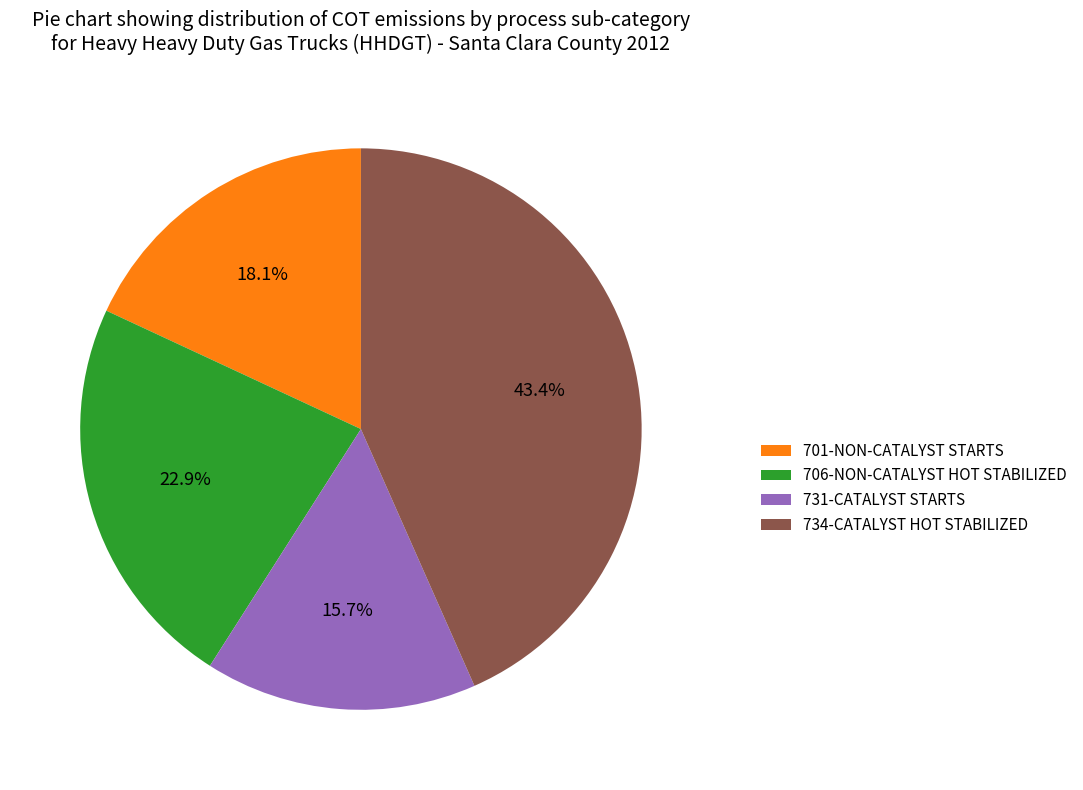

To the nearest percent, what is the difference between the largest and smallest slice percentages?

28%